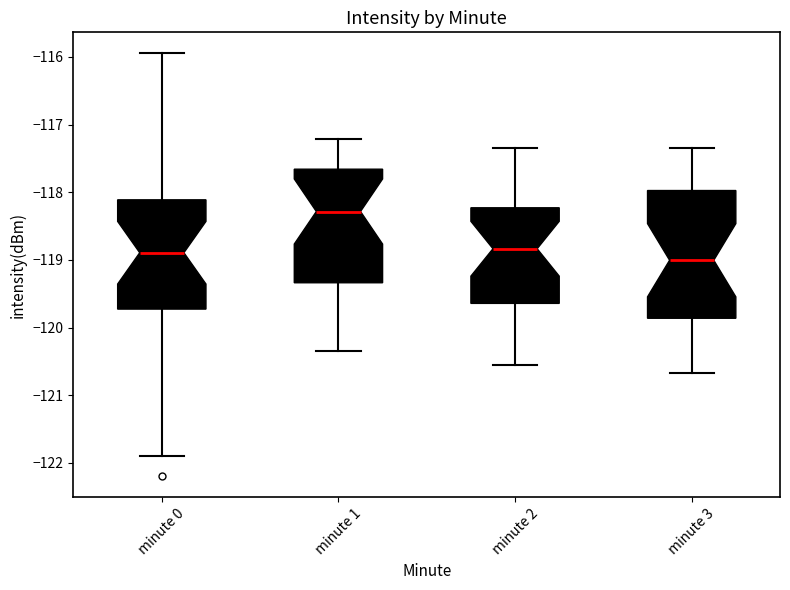

Reading left to right, read every box against the y-axis: the position of its median line, the range the box covers, and the ends of its whiskers. The values are not printed on the chart, so give them approximately, as read against the axis.

minute 0: median -118.9, box -119.7 to -118.1, whiskers -121.9 to -115.9
minute 1: median -118.3, box -119.3 to -117.7, whiskers -120.3 to -117.2
minute 2: median -118.8, box -119.6 to -118.2, whiskers -120.6 to -117.3
minute 3: median -119.0, box -119.9 to -118.0, whiskers -120.7 to -117.3